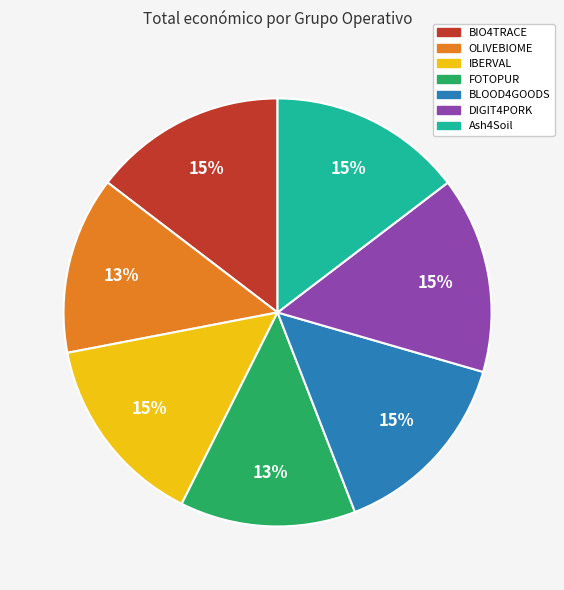

To the nearest percent, what is the average slice percentage?

14%